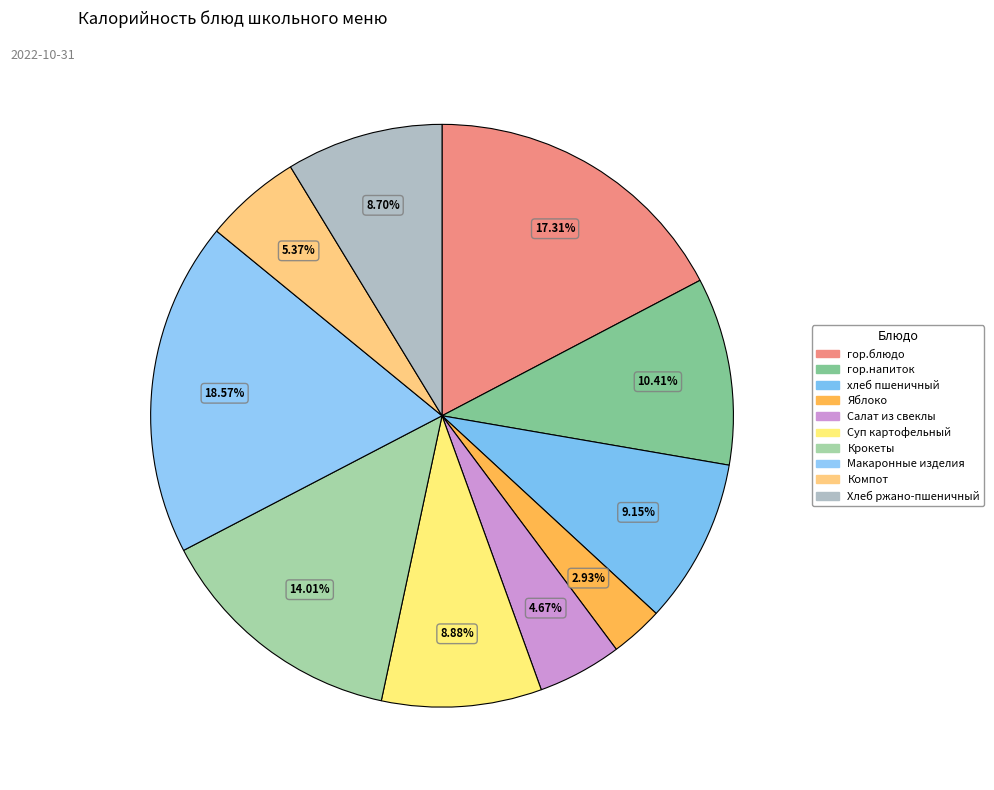

How much of the chart is everything except хлеб пшеничный?

90.9%